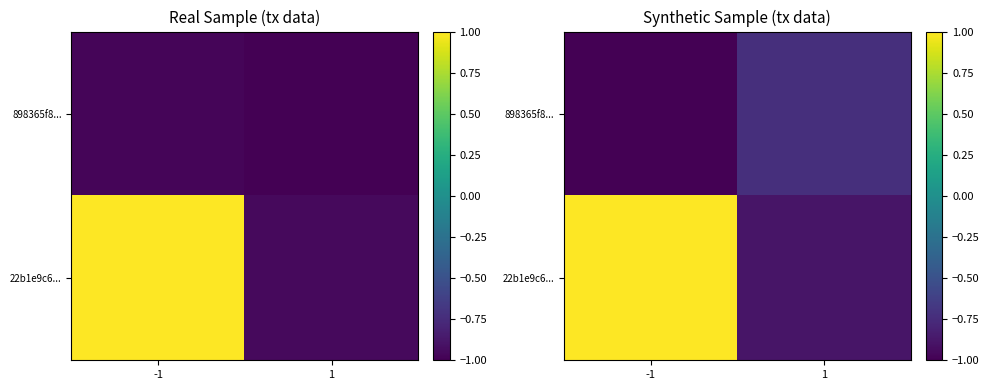

At which label does 22b1e9c6... reach its minimum?

1